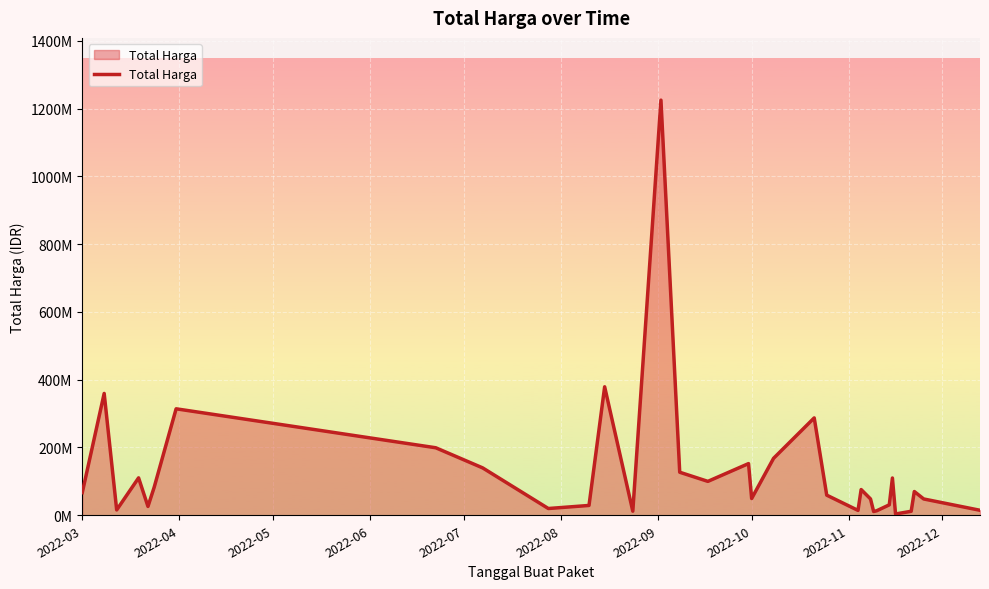

Does the chart display data point markers on the line(s)?

No